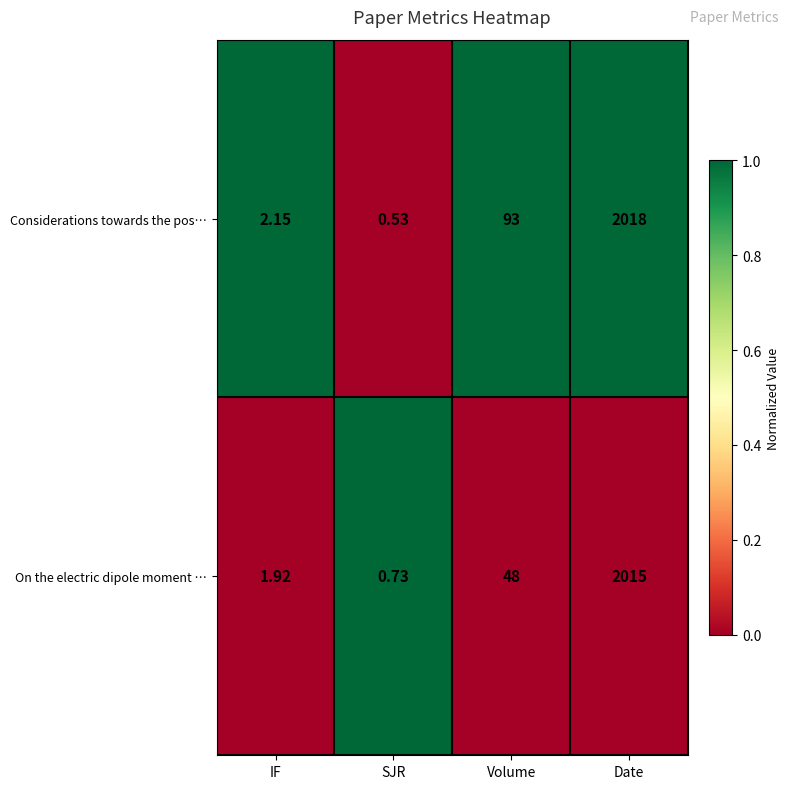

How many series are shown in this chart?

2